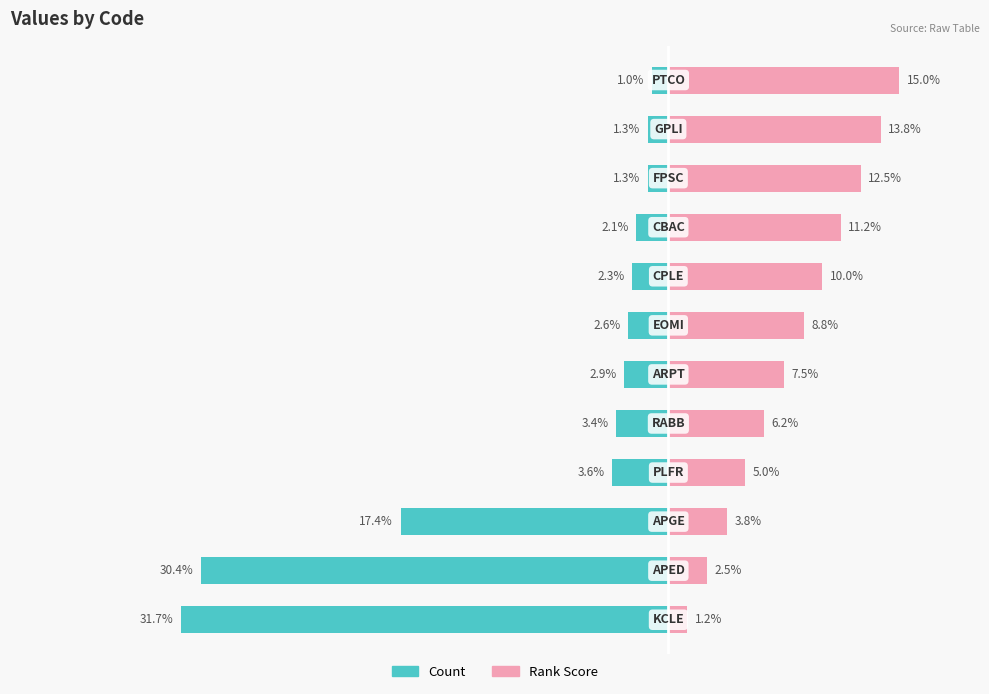

Between 2 and 9, which series saw the biggest shift?

Count